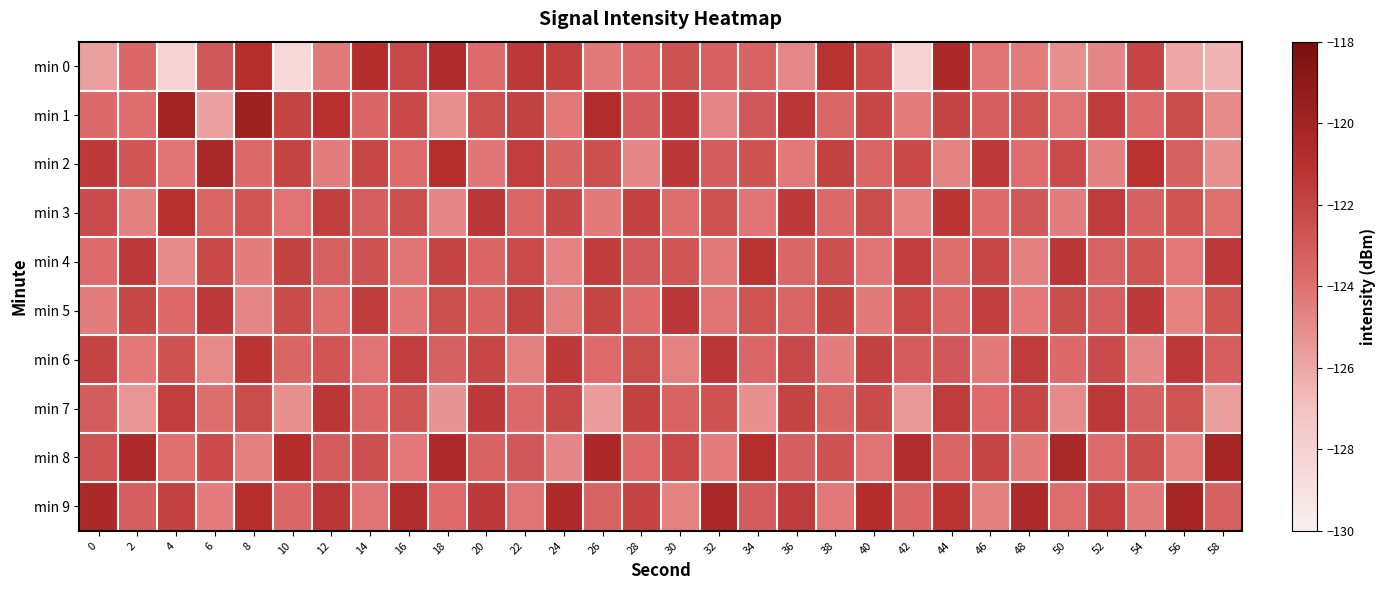

Between 42 and 2, which is larger?

2